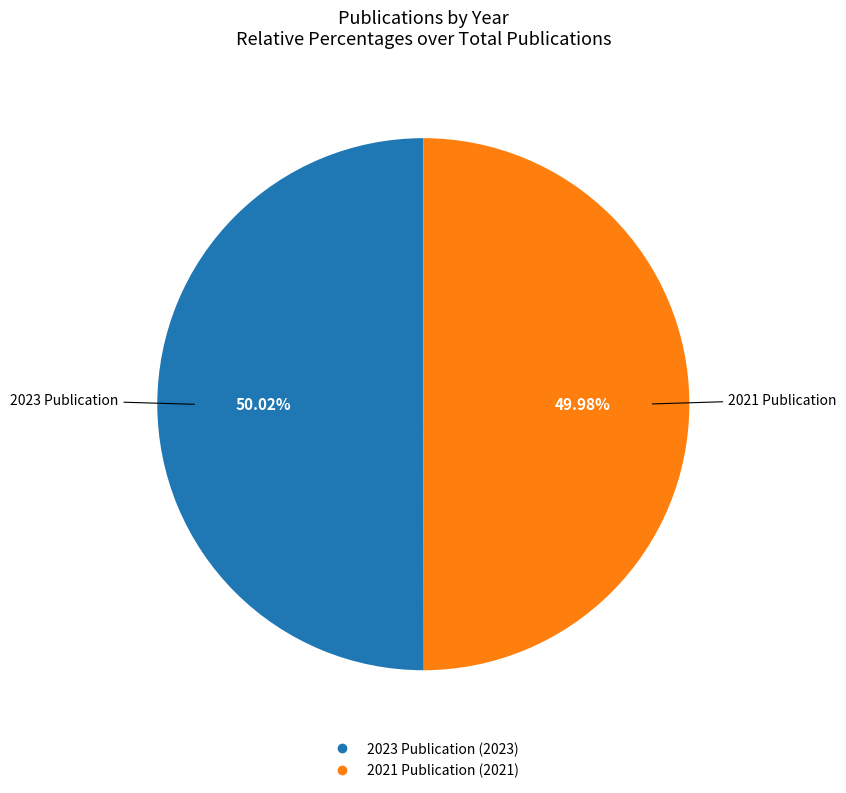

Is there a majority slice in this chart?

Yes